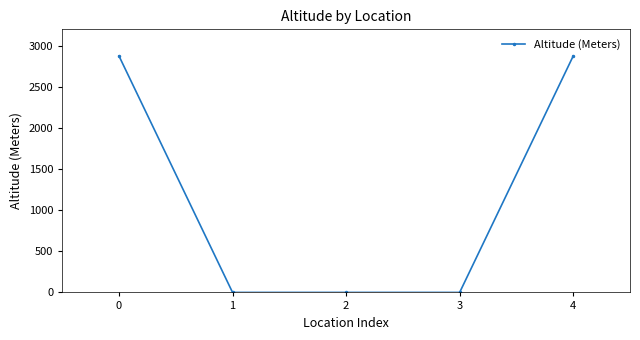

True or false: there are more than 1 points higher than both neighbors.

False